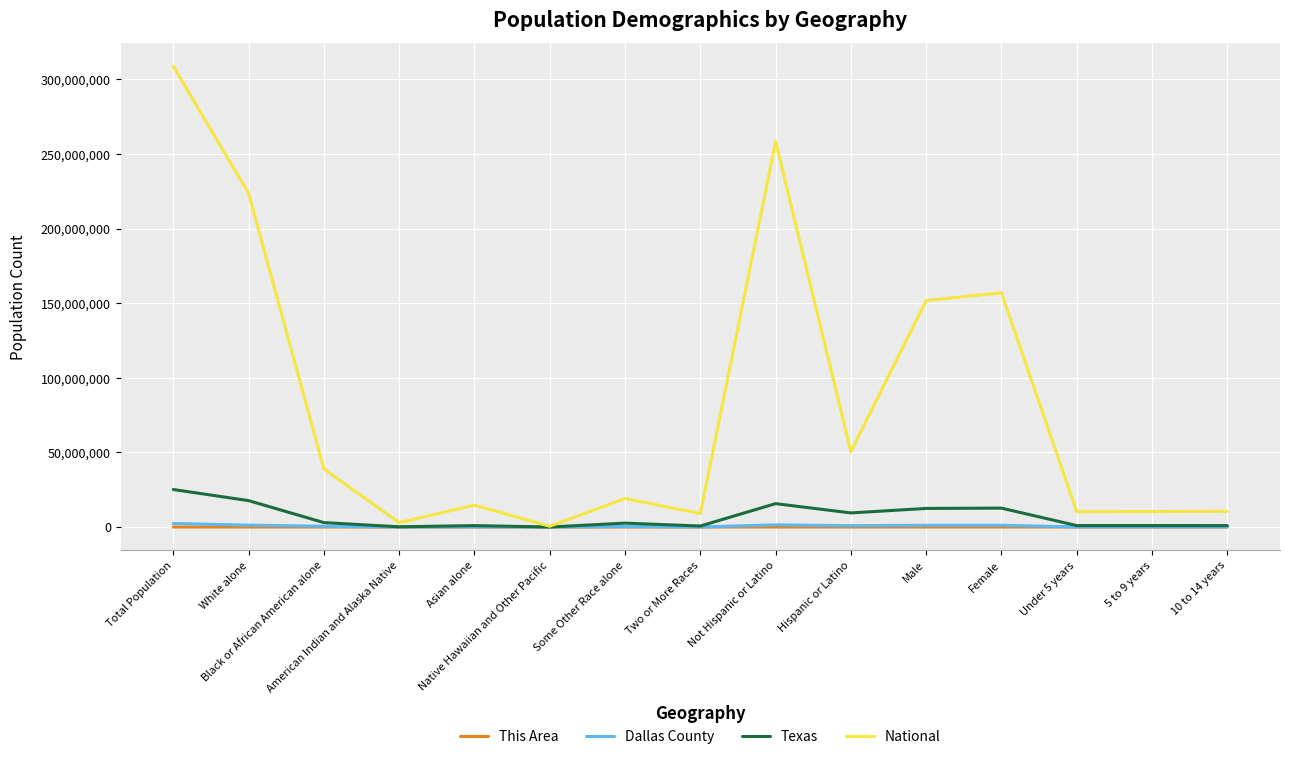

Which series has the largest total across all categories?

National